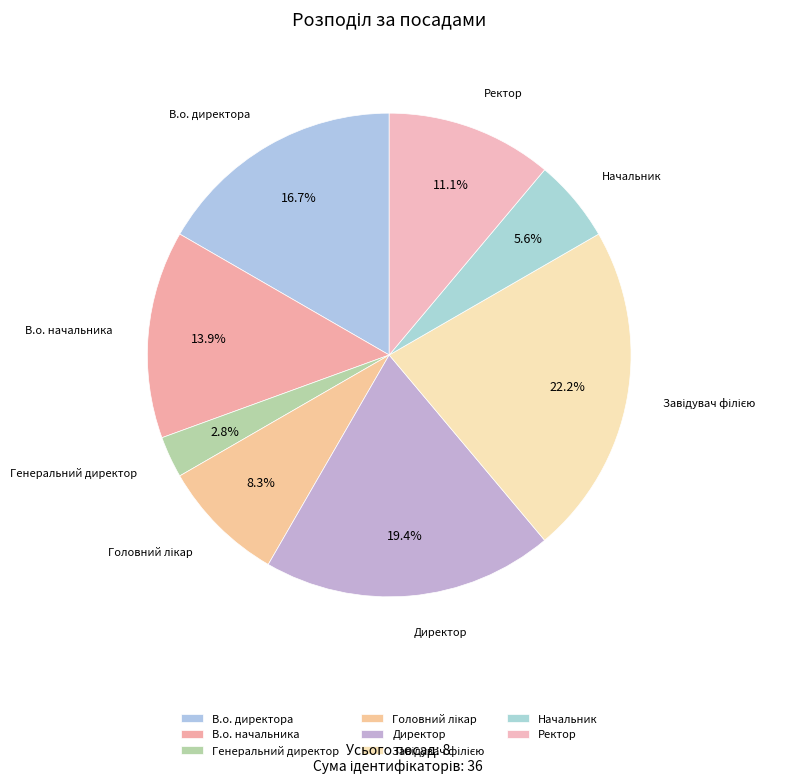

Does Ректор account for over 50% of the chart?

No